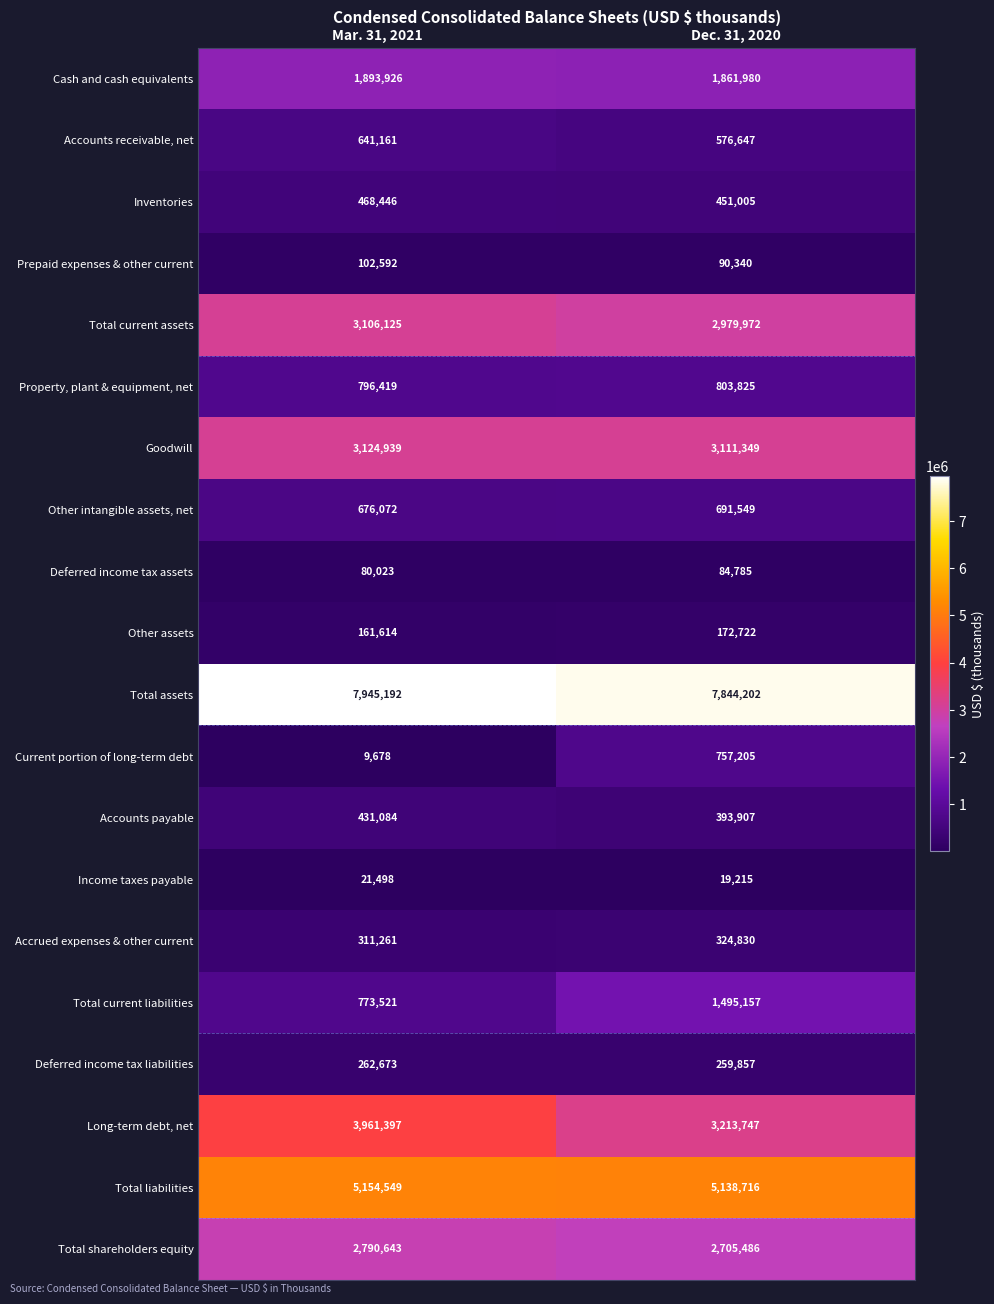

Rank the series at Dec. 31, 2020 from lowest to highest value.

Income taxes payable, Deferred income tax assets, Prepaid expenses & other current, Other assets, Deferred income tax liabilities, Accrued expenses & other current, Accounts payable, Inventories, Accounts receivable, net, Other intangible assets, net, Current portion of long-term debt, Property, plant & equipment, net, Total current liabilities, Cash and cash equivalents, Total shareholders equity, Total current assets, Goodwill, Long-term debt, net, Total liabilities, Total assets